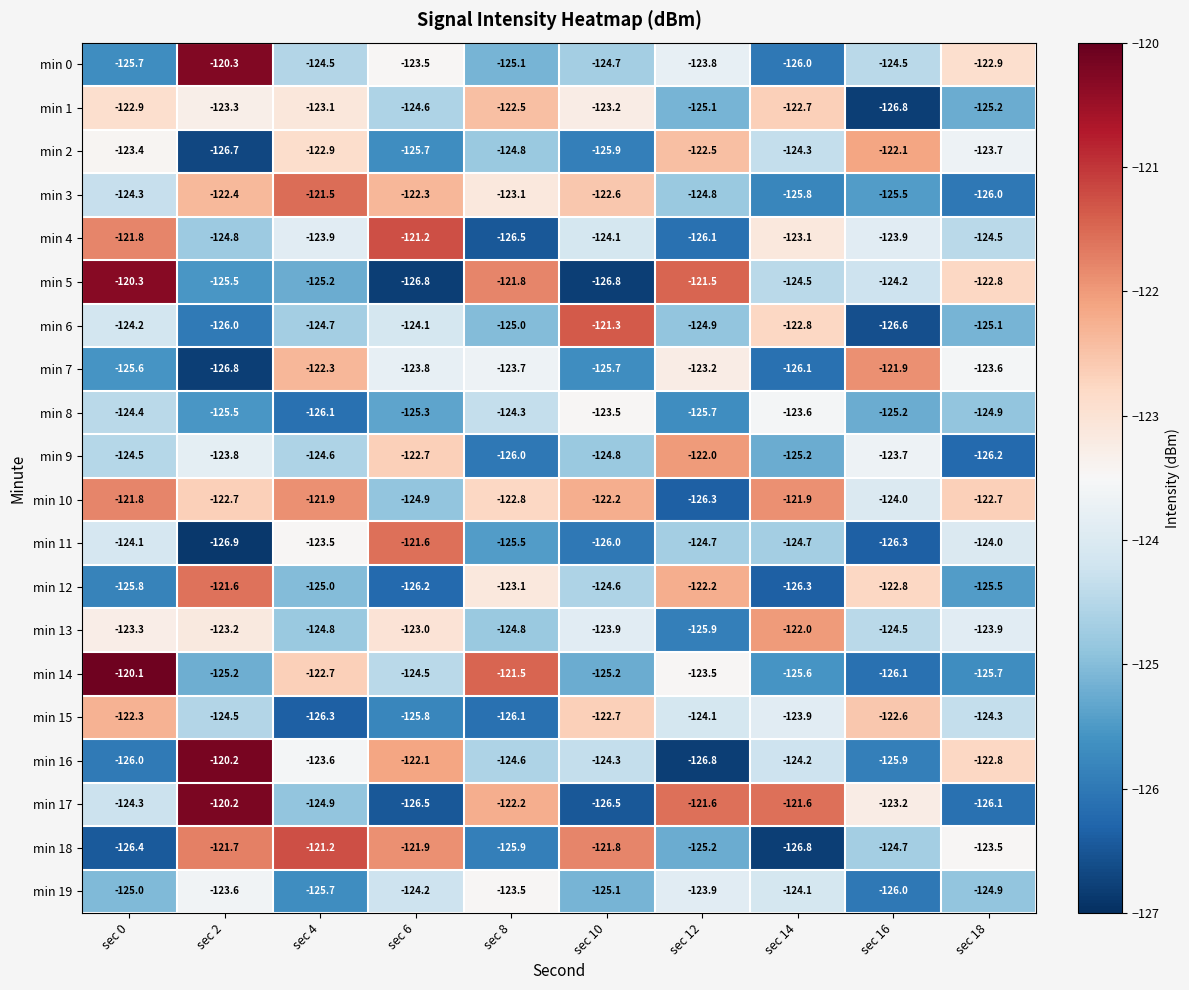

What is the minimum value shown in the chart?

-126.9